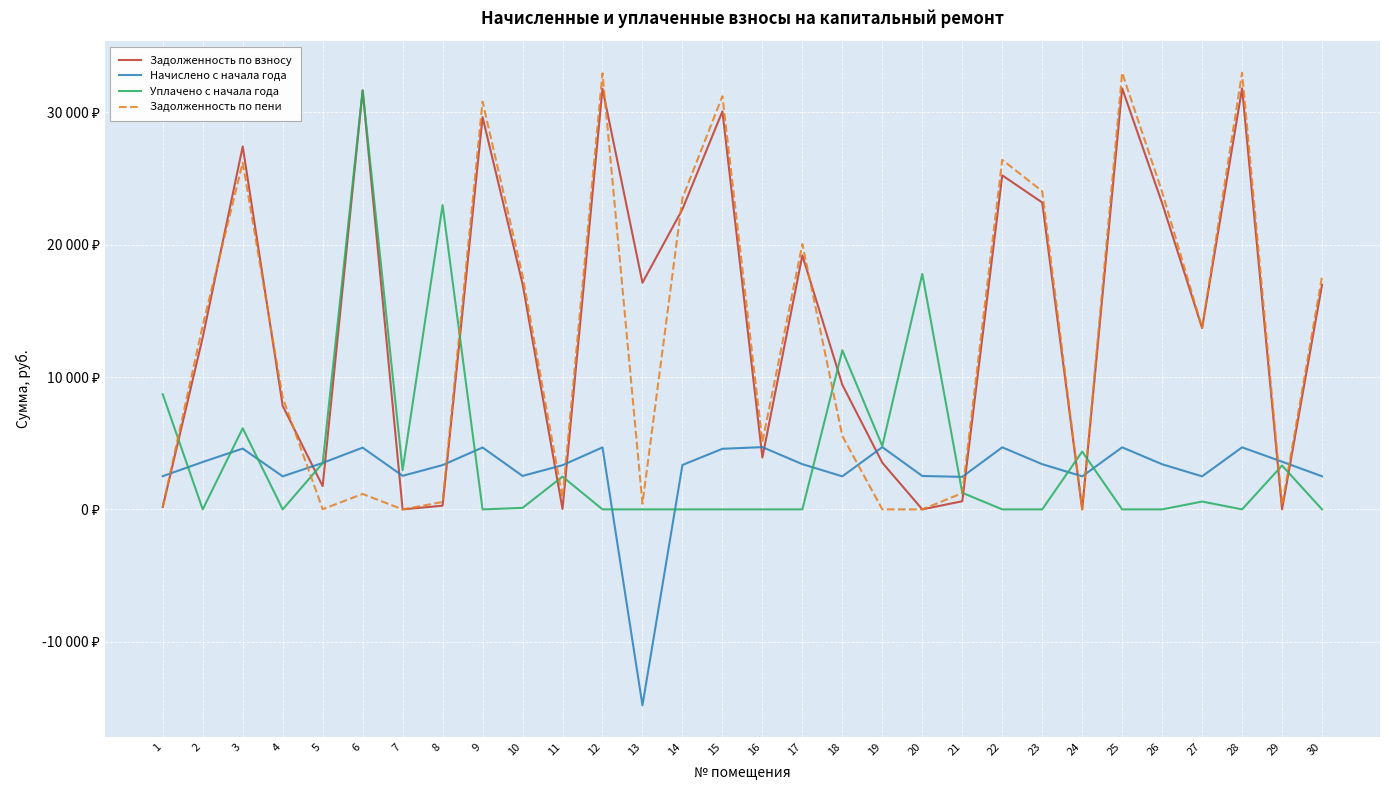

Which series changed the most between 1 and 28?

Задолженность по пени